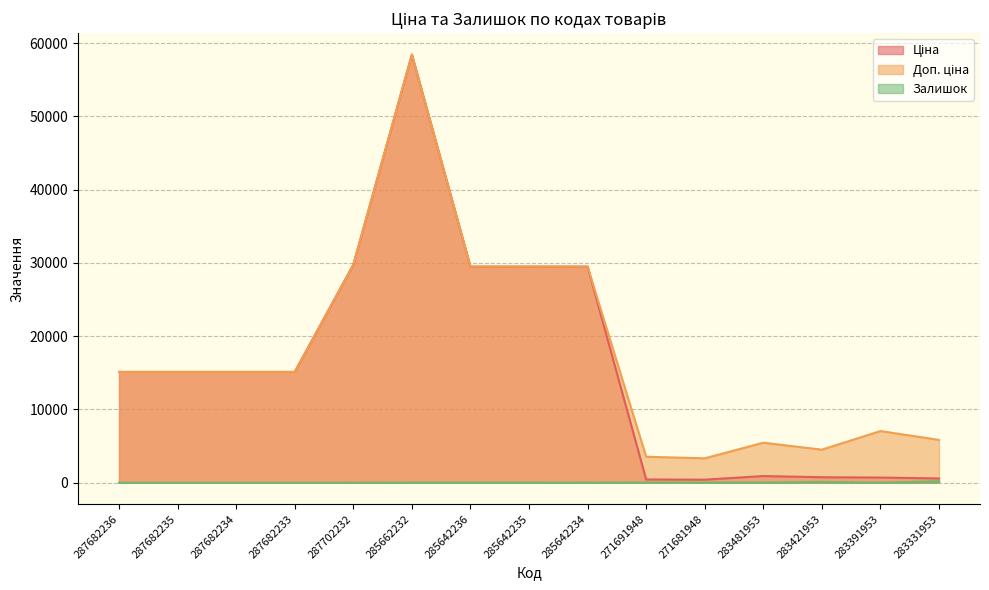

At how many categories does at least one series exceed 13707?

9